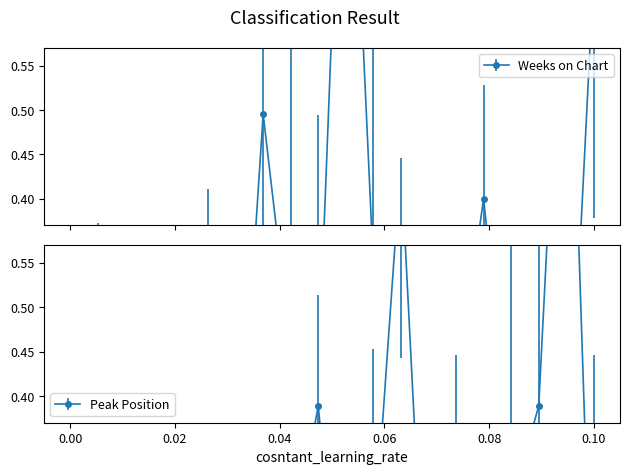

What is the difference between the maximum and second lowest values in the Peak Position series?

0.9